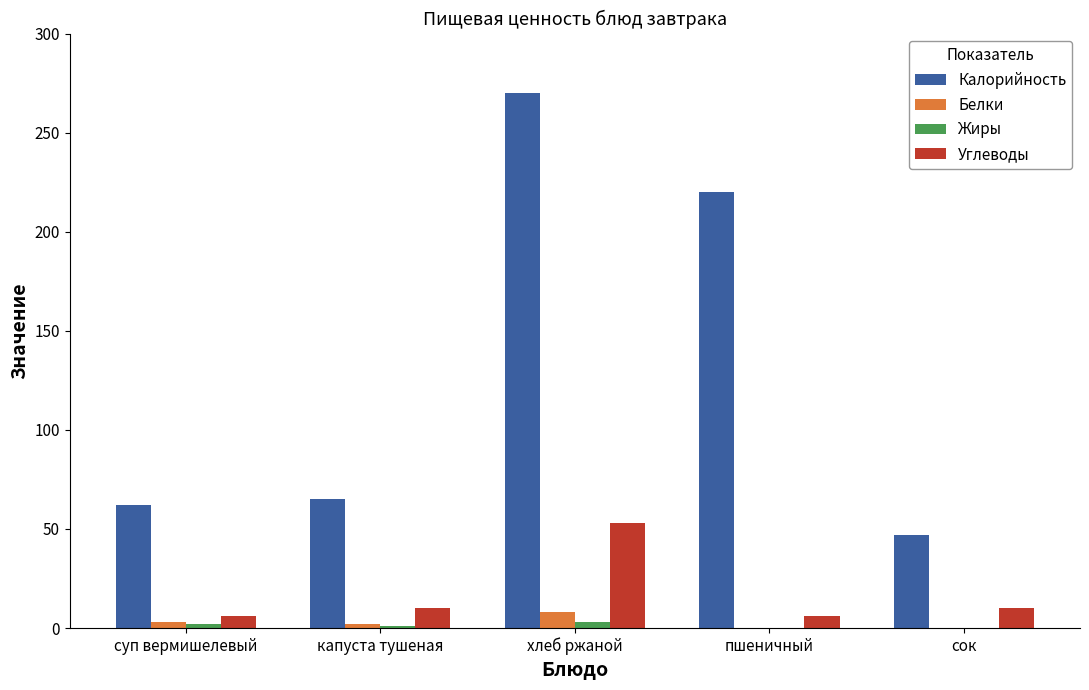

Which series has the widest spread of values?

Калорийность